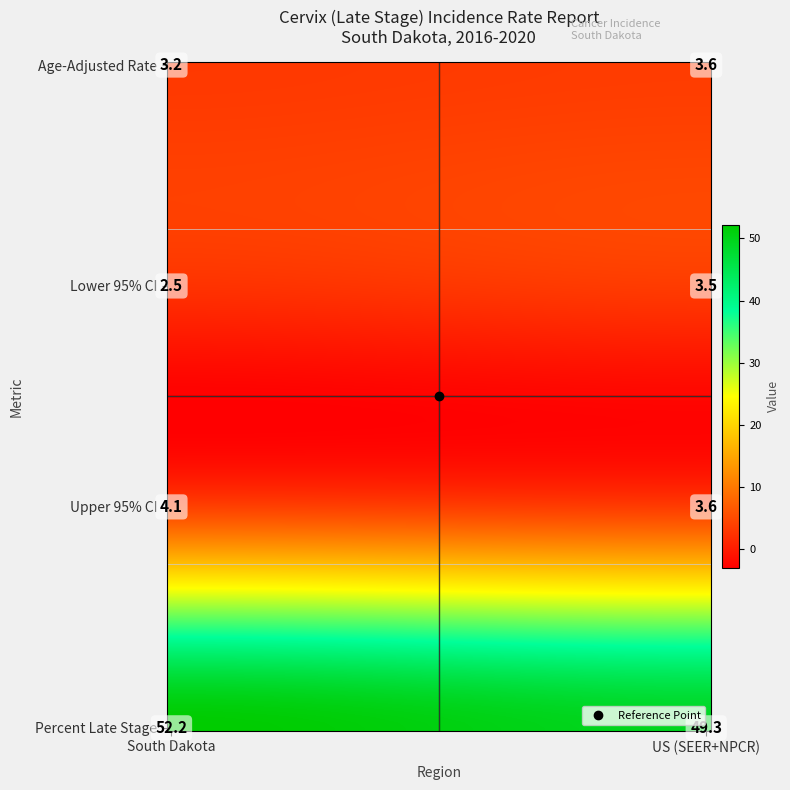

What is the spread (max minus min) of values at 0?

0.4